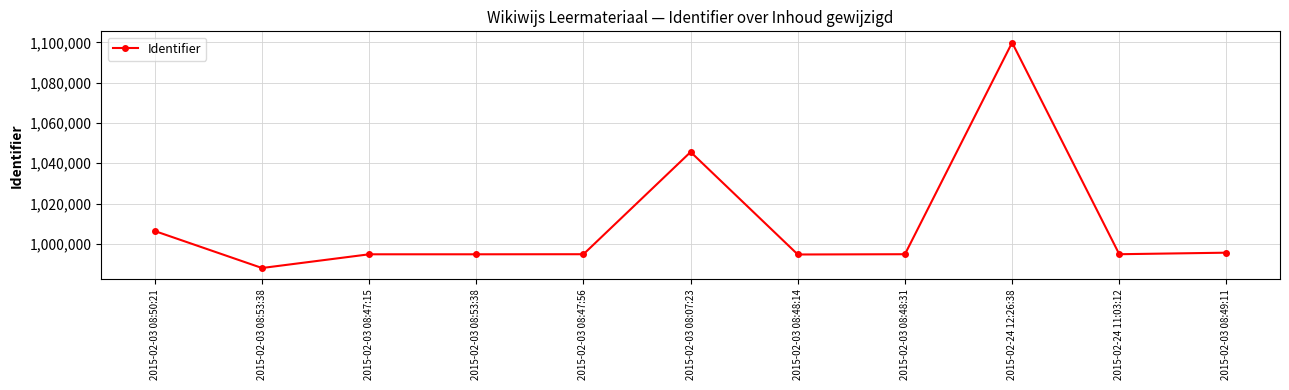

Between 2015-02-03 08:07:23 and 2015-02-03 08:49:11, which is larger?

2015-02-03 08:07:23